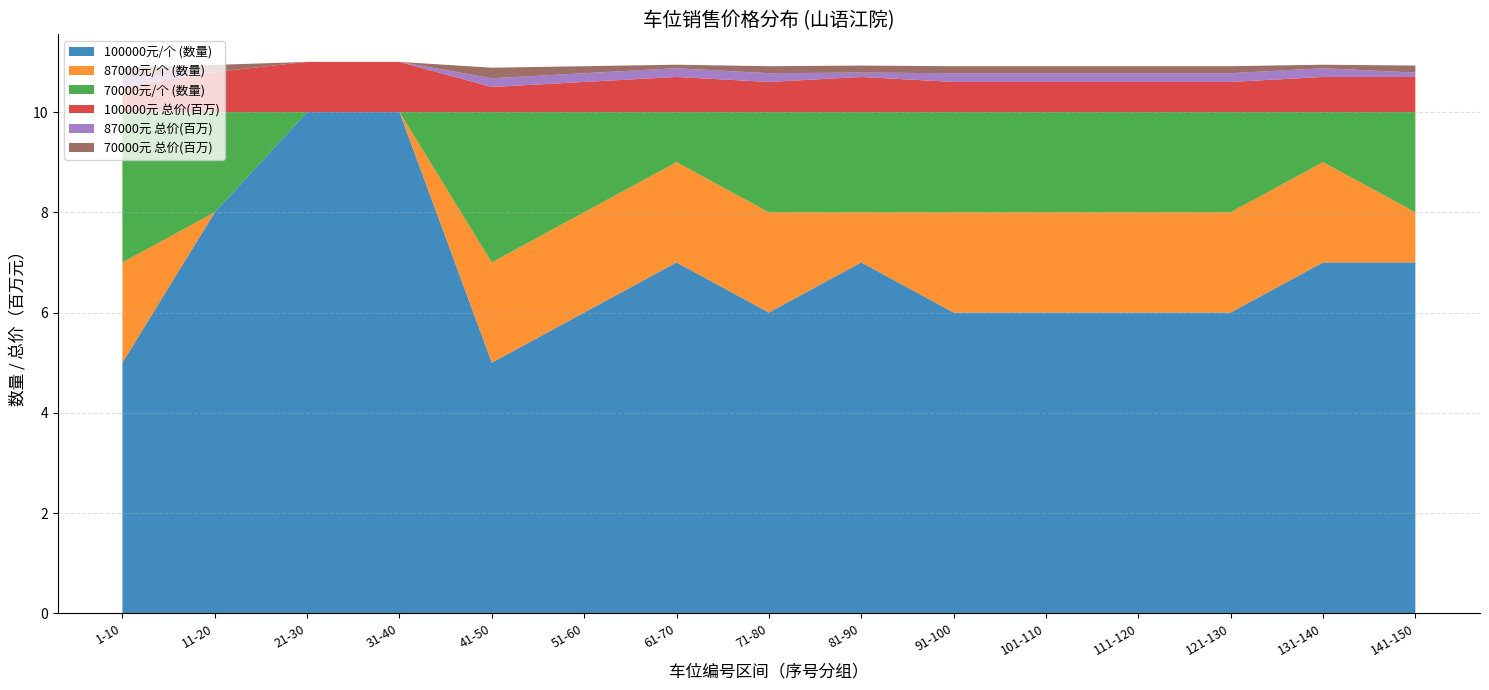

What is the highest value of the 100000元/个 (数量) series?

10.0